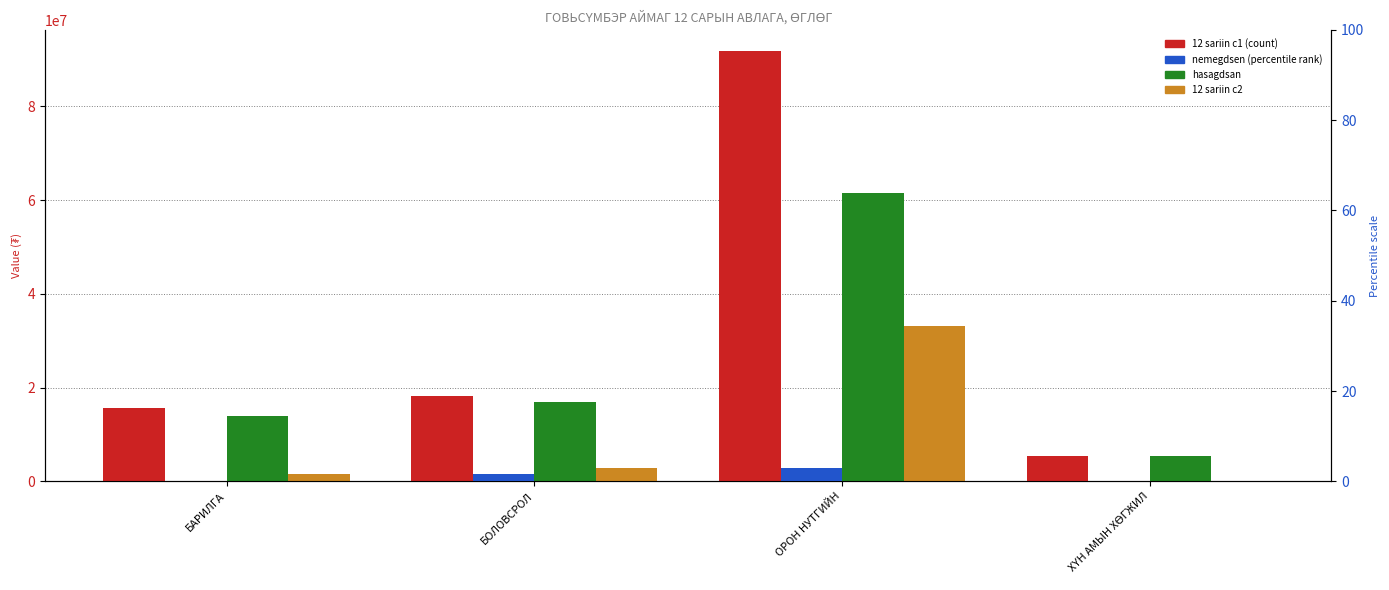

At which label is 12 sariin c1 closest to 48627155?

БОЛОВСРОЛ